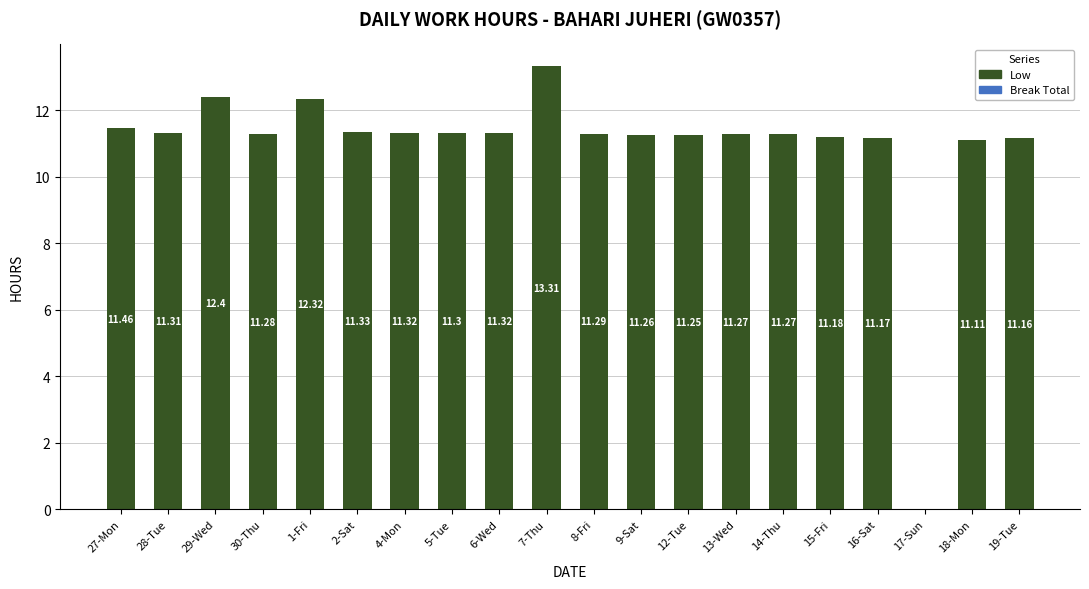

What is the sum of all values?

218.3